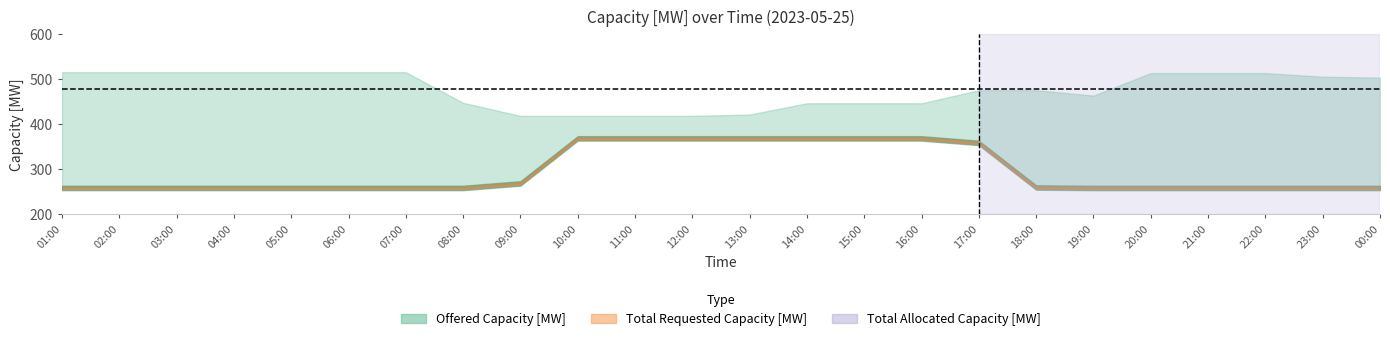

What is the minimum value shown in the chart?

258